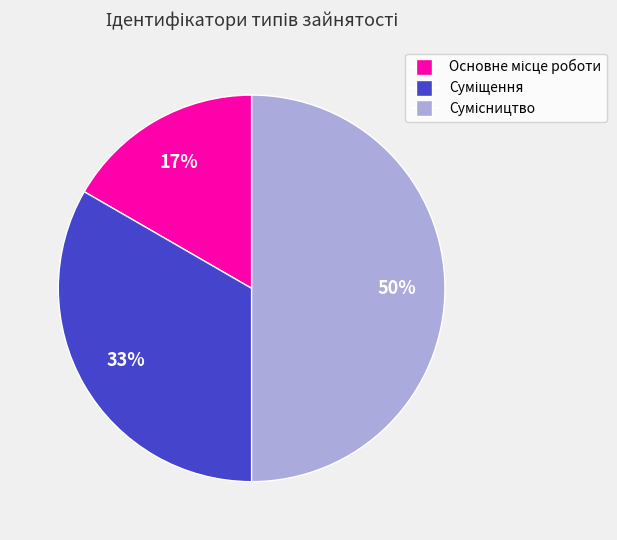

To the nearest percent, what is the average slice percentage?

33%